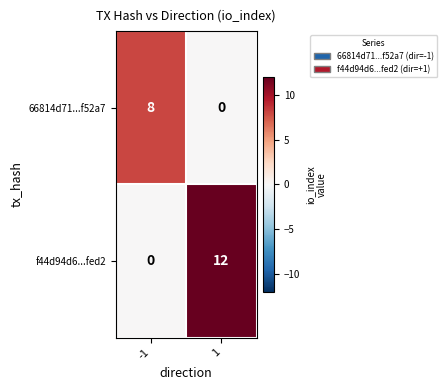

What is the spread (max minus min) of values at 1?

12